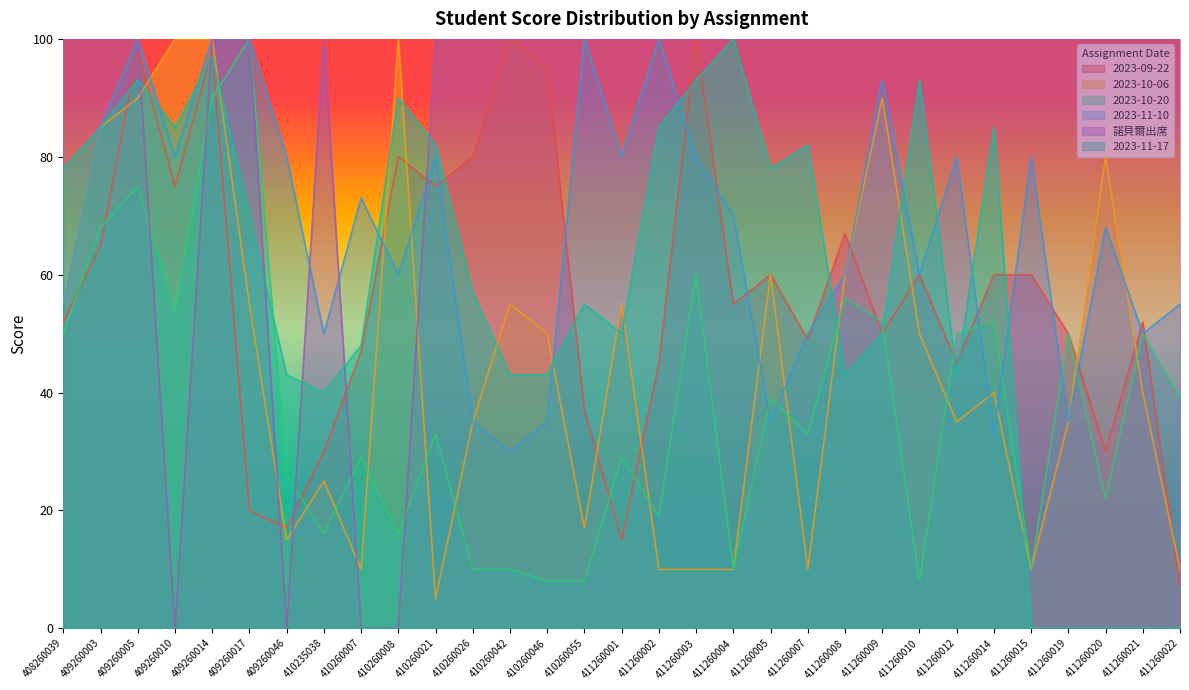

What is the total value across all series at 411260007?

324